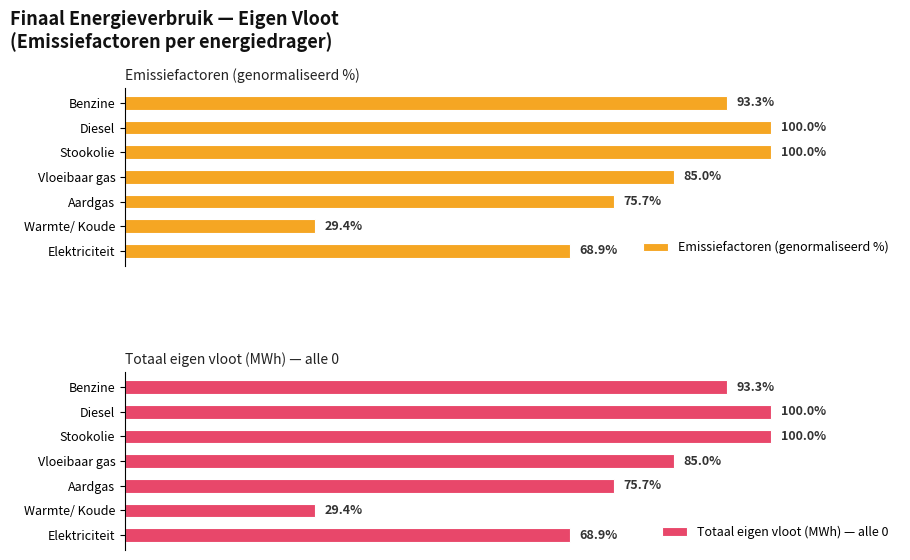

At which label is Emissiefactoren (genormaliseerd %) closest to 64?

Elektriciteit